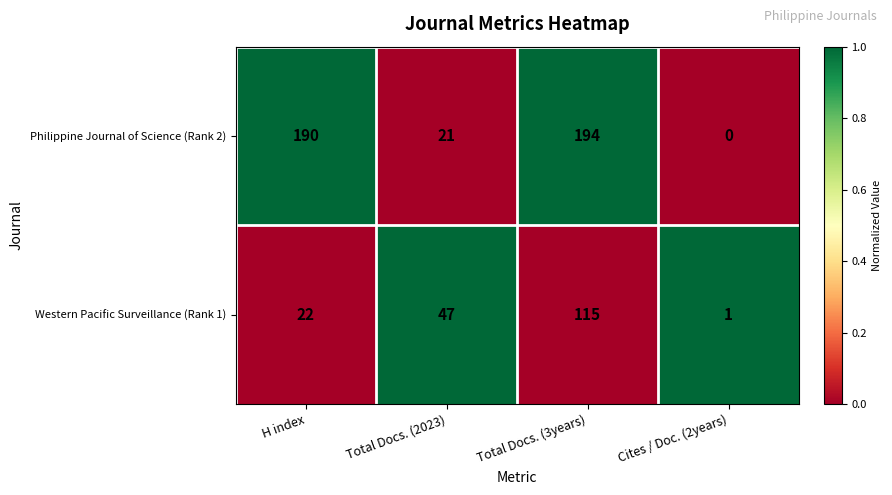

Which label corresponds to the largest value in the chart?

Total Docs. (3years)